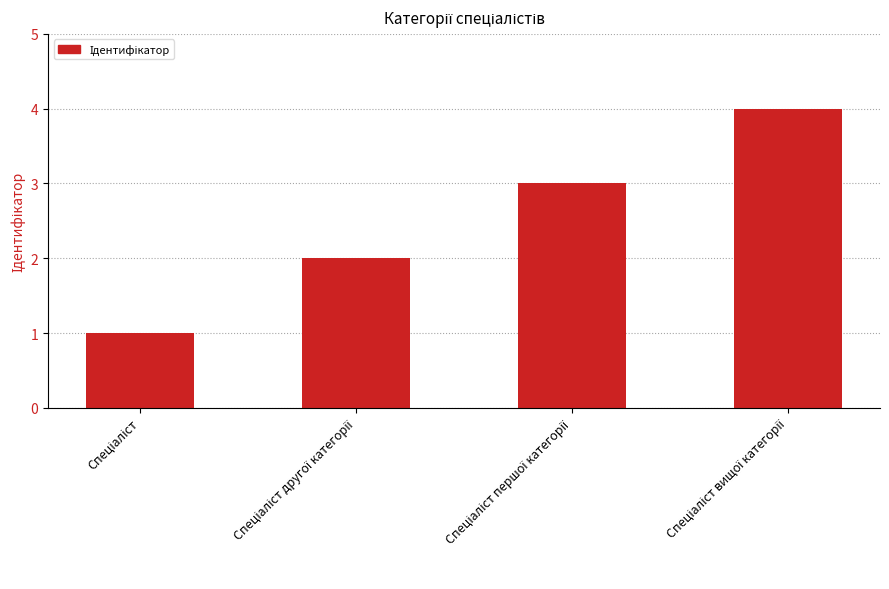

What is the greatest value displayed?

4